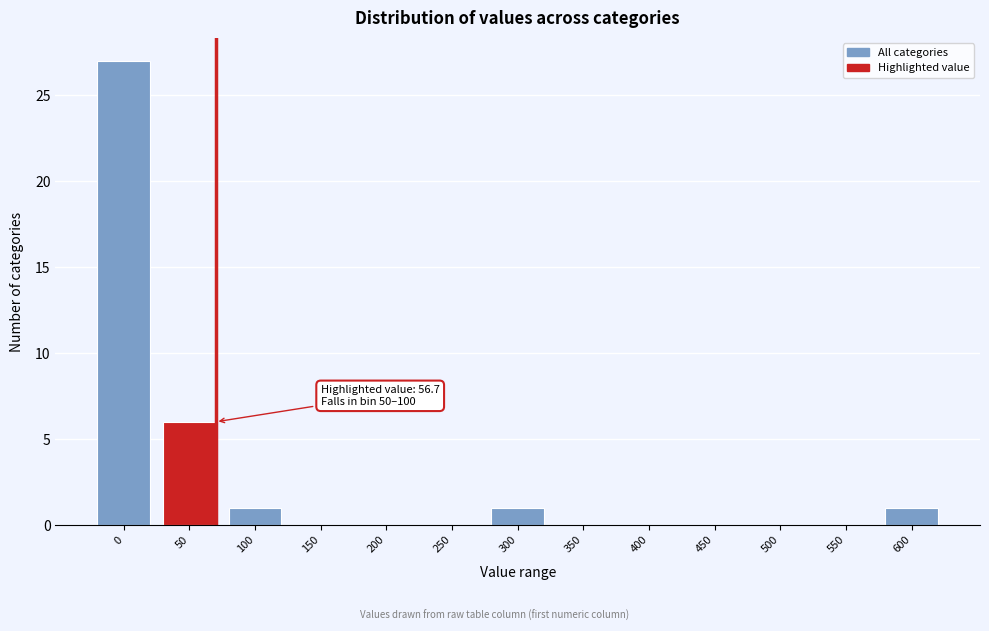

Reading right to left, list all the values displayed in this chart.

600=1	550=0	500=0	450=0	400=0	350=0	300=1	250=0	200=0	150=0	100=1	50=6	0=27